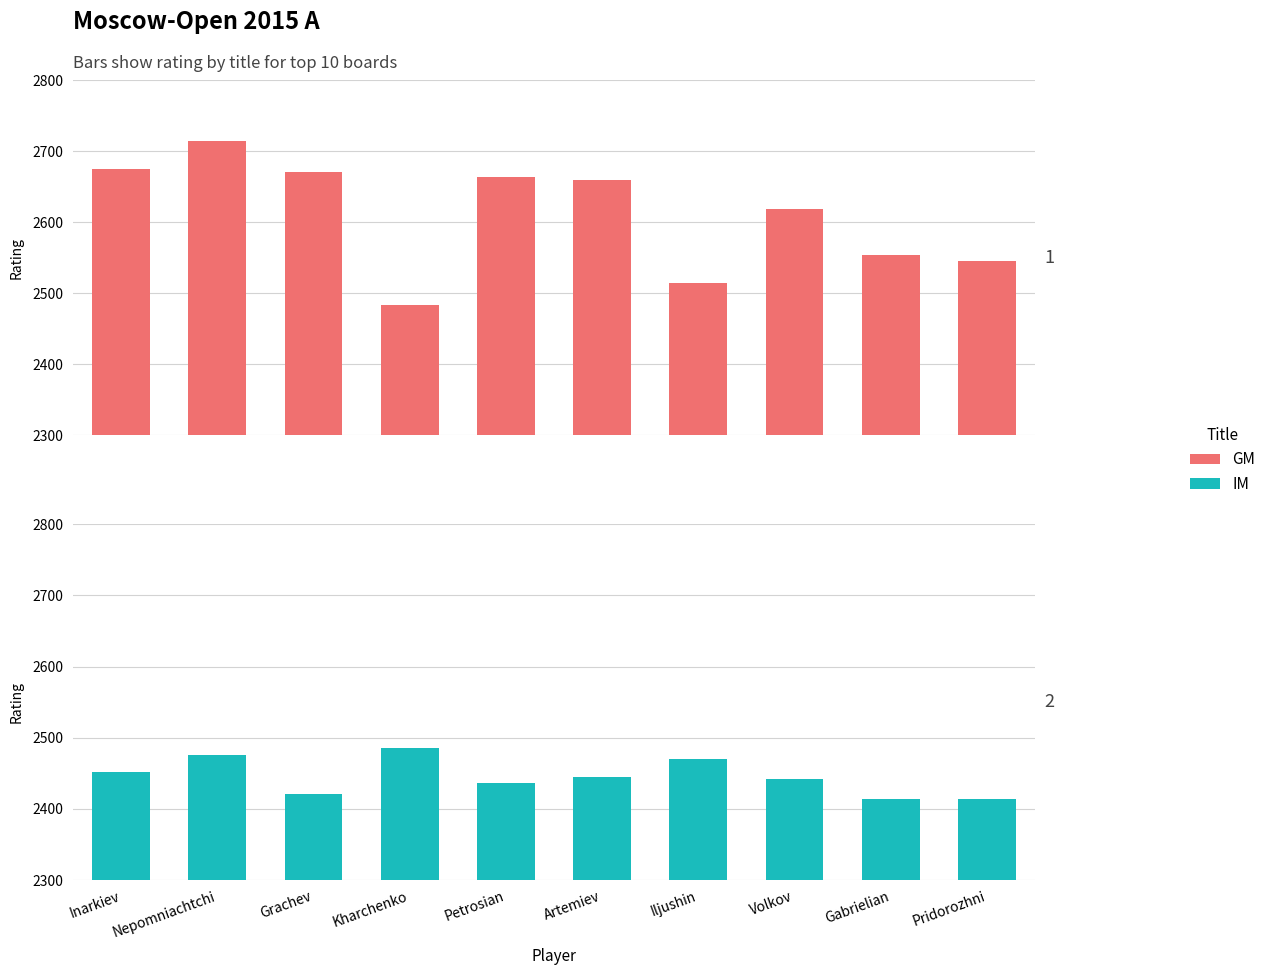

What is the maximum value shown in the chart?

2714